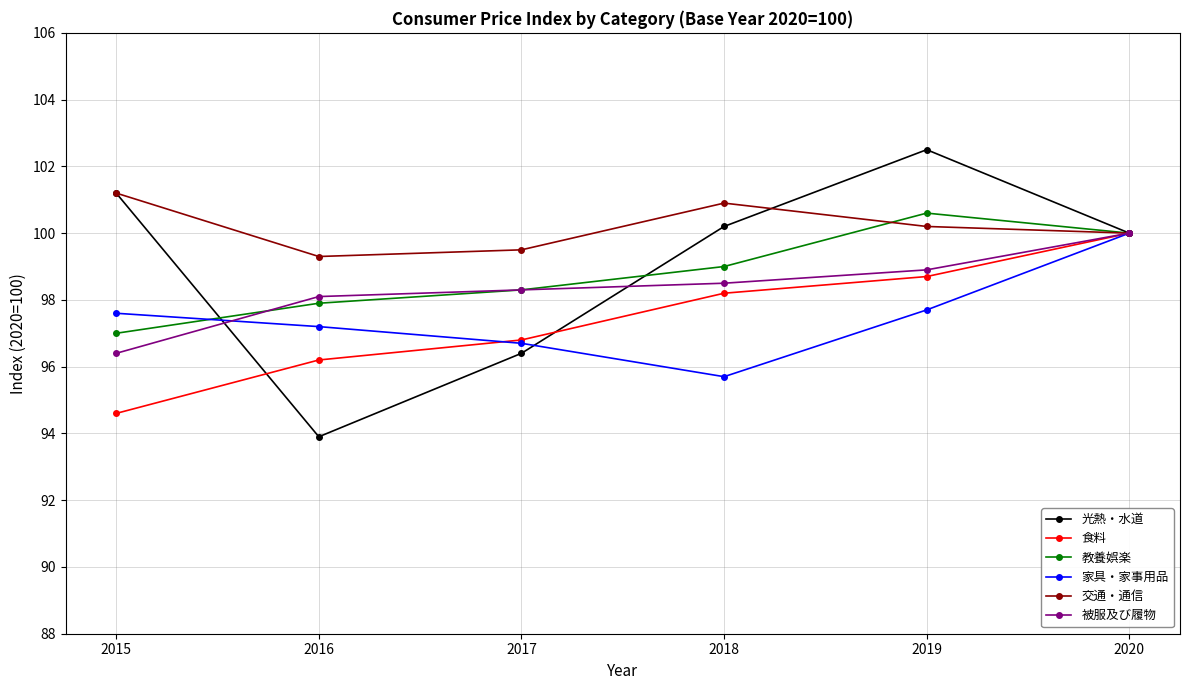

How many data points in 被服及び履物 are above 98?

5